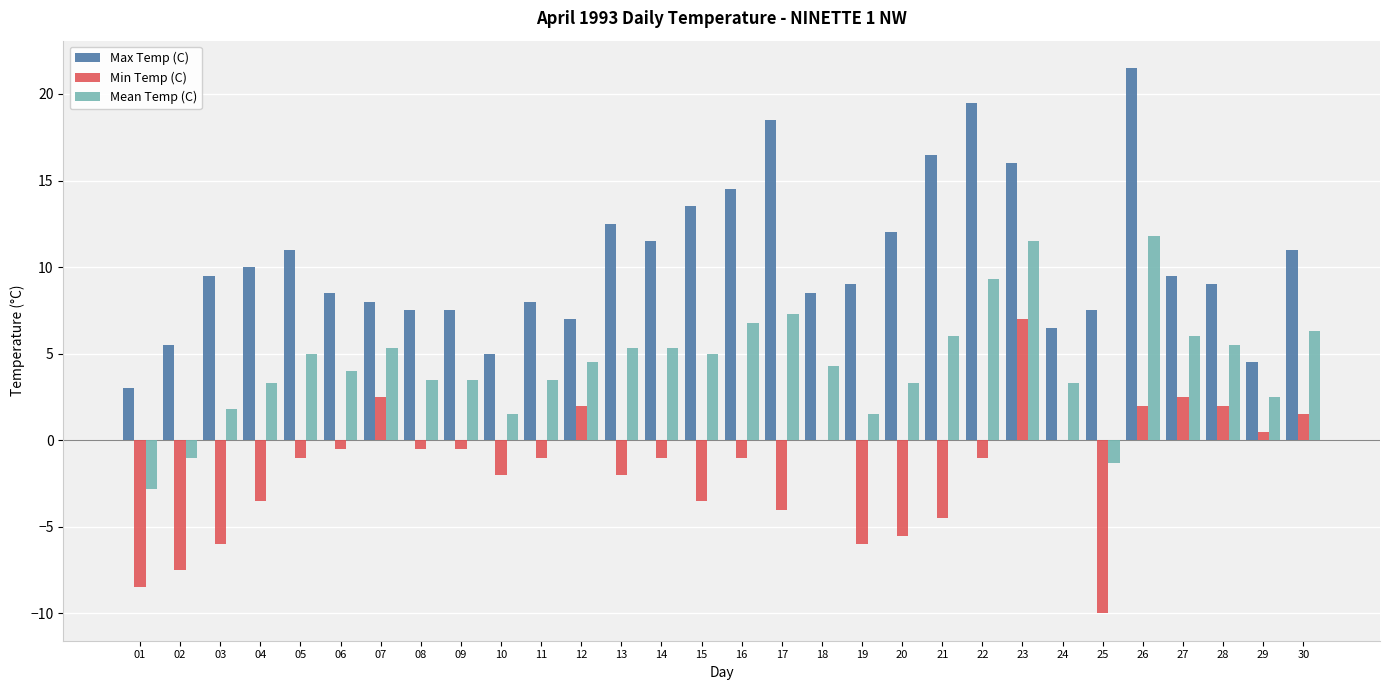

Reading left to right, transcribe all the data shown in this chart.

Max Temp (C): 3.0	5.5	9.5	10.0	11.0	8.5	8.0	7.5	7.5	5.0	8.0	7.0	12.5	11.5	13.5	14.5	18.5	8.5	9.0	12.0	16.5	19.5	16.0	6.5	7.5	21.5	9.5	9.0	4.5	11.0
Min Temp (C): -8.5	-7.5	-6.0	-3.5	-1.0	-0.5	2.5	-0.5	-0.5	-2.0	-1.0	2.0	-2.0	-1.0	-3.5	-1.0	-4.0	0.0	-6.0	-5.5	-4.5	-1.0	7.0	0.0	-10.0	2.0	2.5	2.0	0.5	1.5
Mean Temp (C): -2.8	-1.0	1.8	3.3	5.0	4.0	5.3	3.5	3.5	1.5	3.5	4.5	5.3	5.3	5.0	6.8	7.3	4.3	1.5	3.3	6.0	9.3	11.5	3.3	-1.3	11.8	6.0	5.5	2.5	6.3